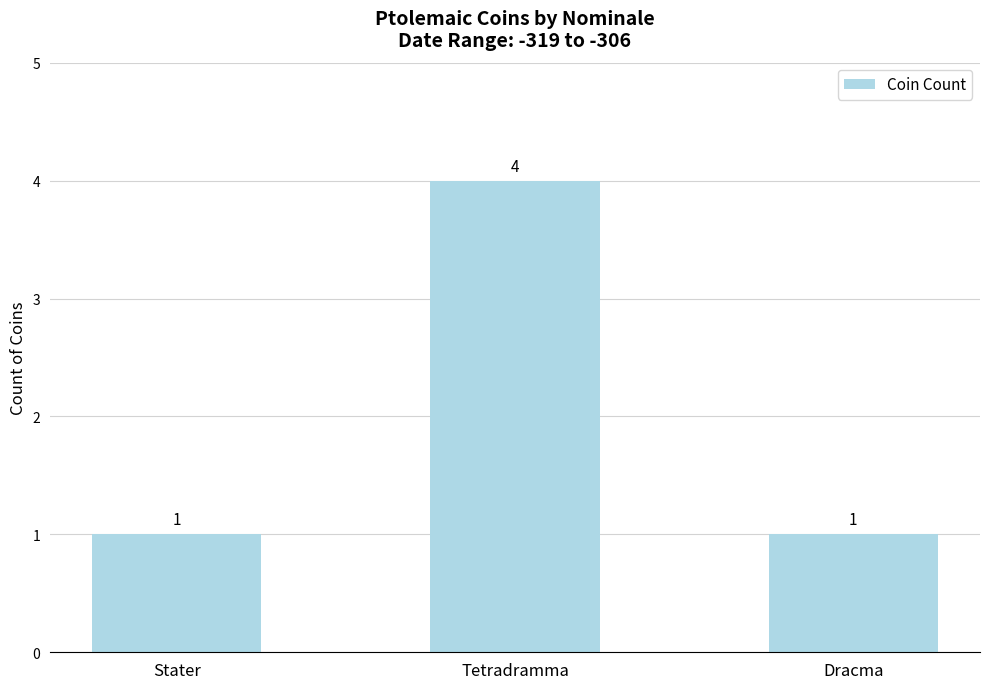

Are the bars horizontal?

No